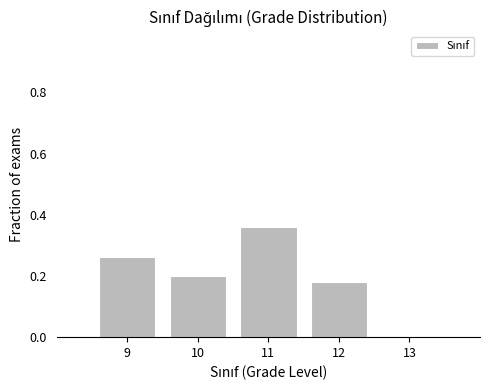

List the labels in order of value, largest first.

11, 9, 10, 12